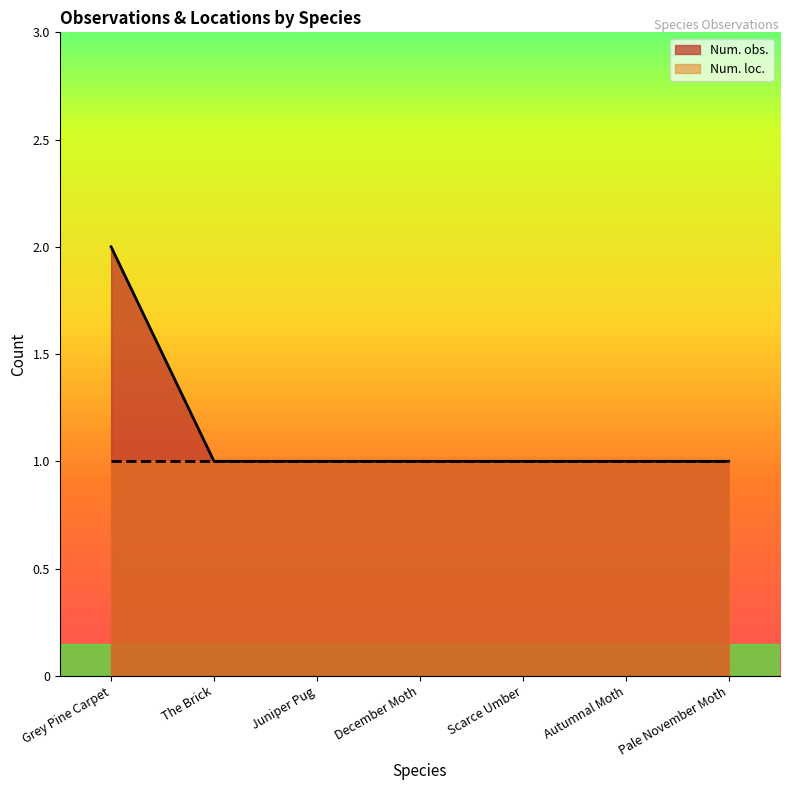

List the labels in order of value, smallest first.

The Brick, Juniper Pug, December Moth, Scarce Umber, Autumnal Moth, Pale November Moth, Grey Pine Carpet